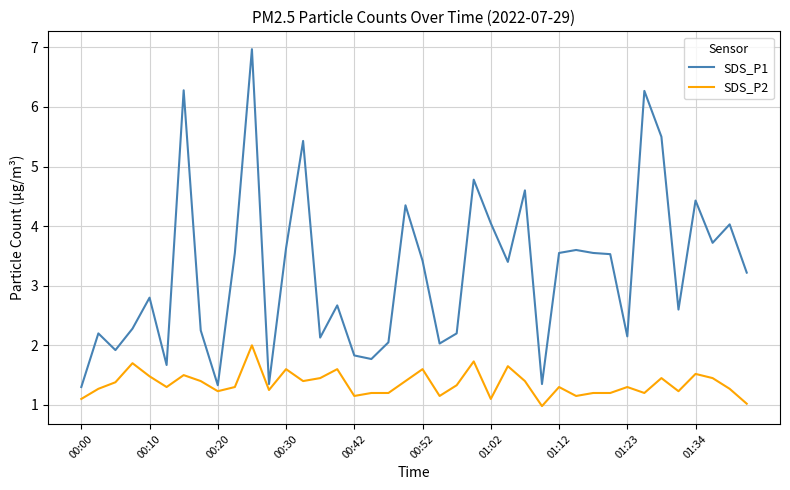

What are all the series names shown in the legend?

SDS_P1, SDS_P2